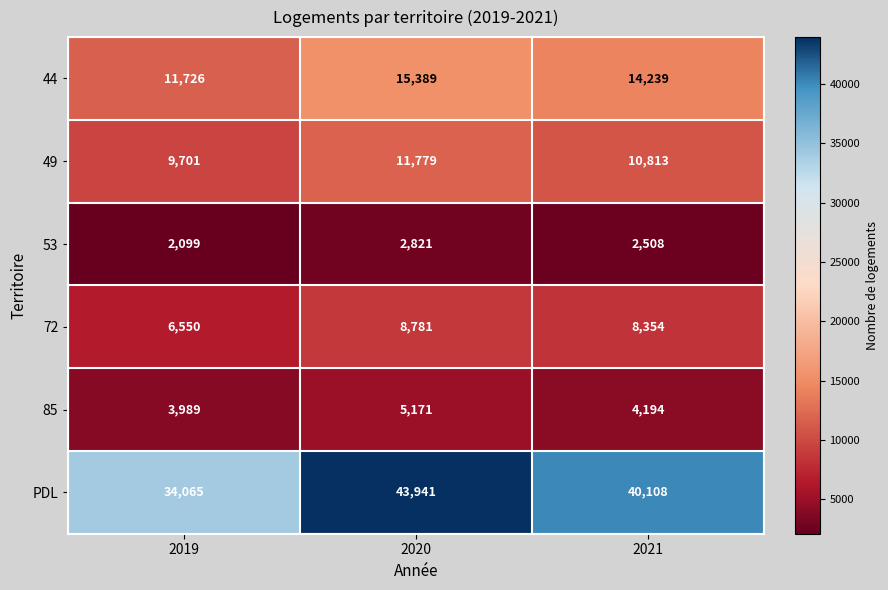

The 85 series shows 5171 at 2020. True or false?

True